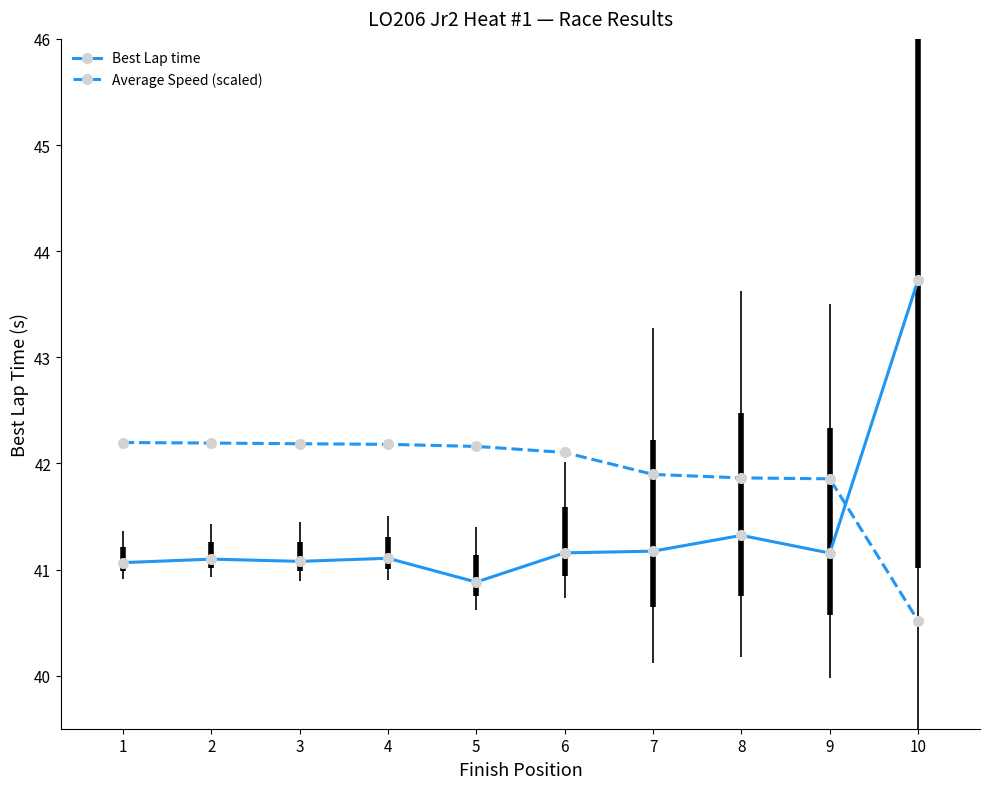

What is the spread (max minus min) of values at 5?

1.3